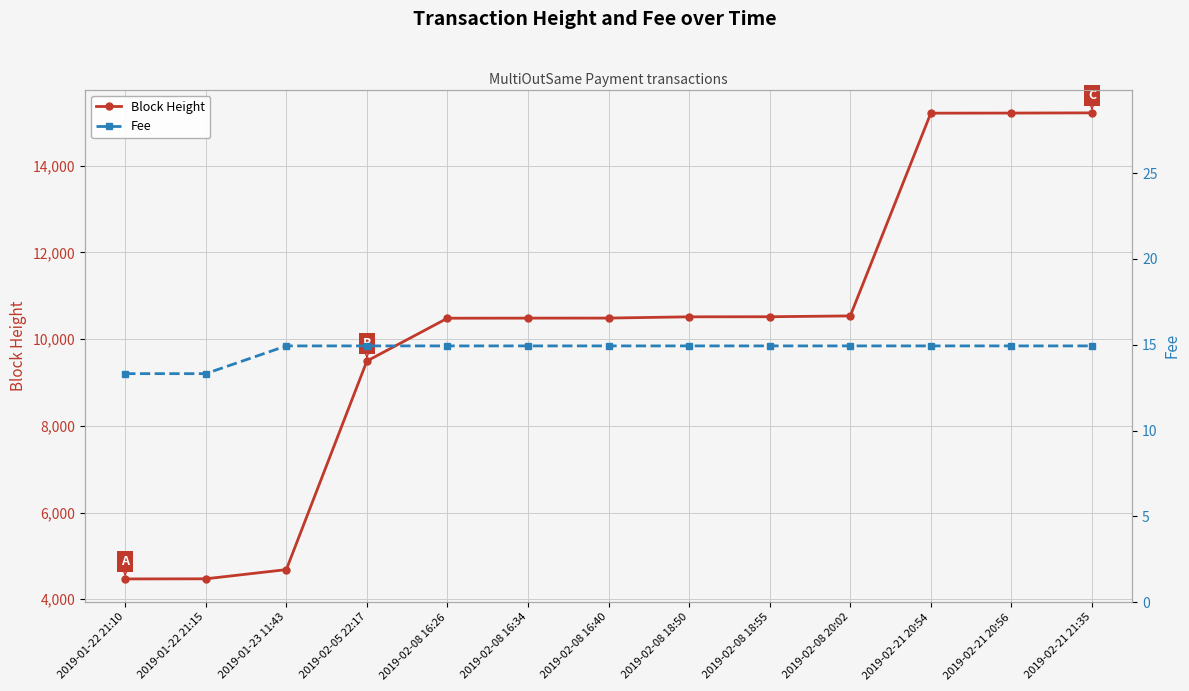

How many data points in Fee are above 14?

11